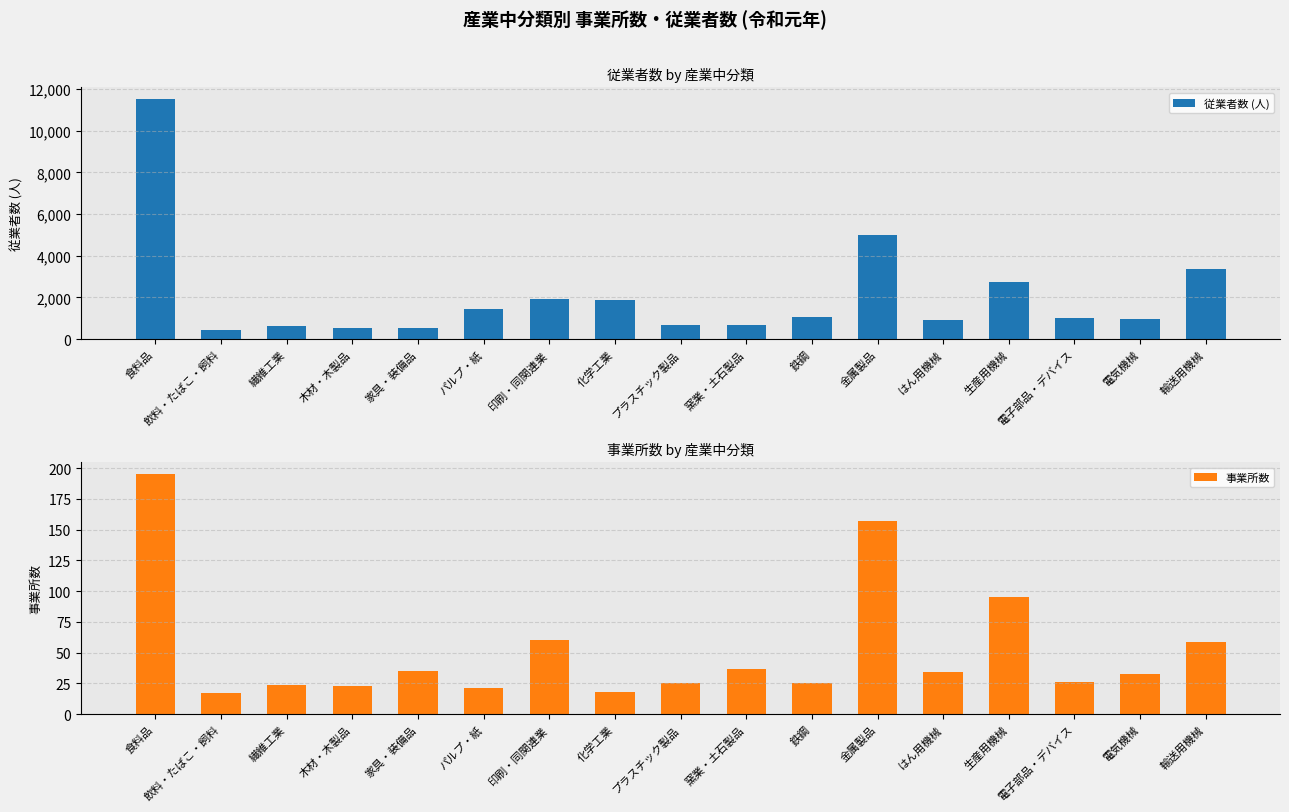

Rank the categories by 従業者数 (人) value from highest to lowest.

食料品, 金属製品, 輸送用機械, 生産用機械, 印刷・同関連業, 化学工業, パルプ・紙, 鉄鋼, 電子部品・デバイス, 電気機械, はん用機械, プラスチック製品, 窯業・土石製品, 繊維工業, 木材・木製品, 家具・装備品, 飲料・たばこ・飼料